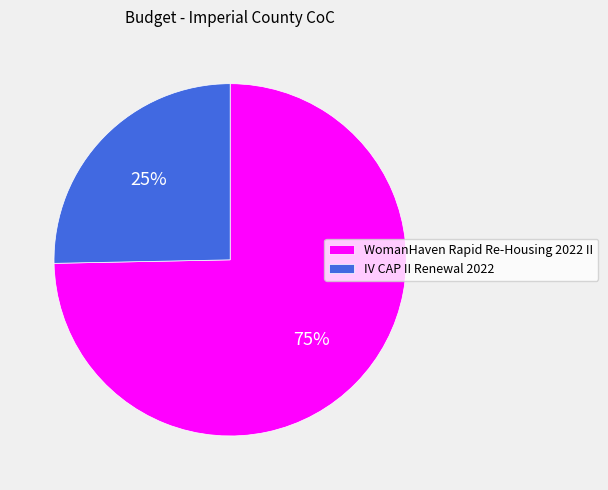

Rank the categories by value from lowest to highest.

IV CAP II Renewal 2022, WomanHaven Rapid Re-Housing 2022 II